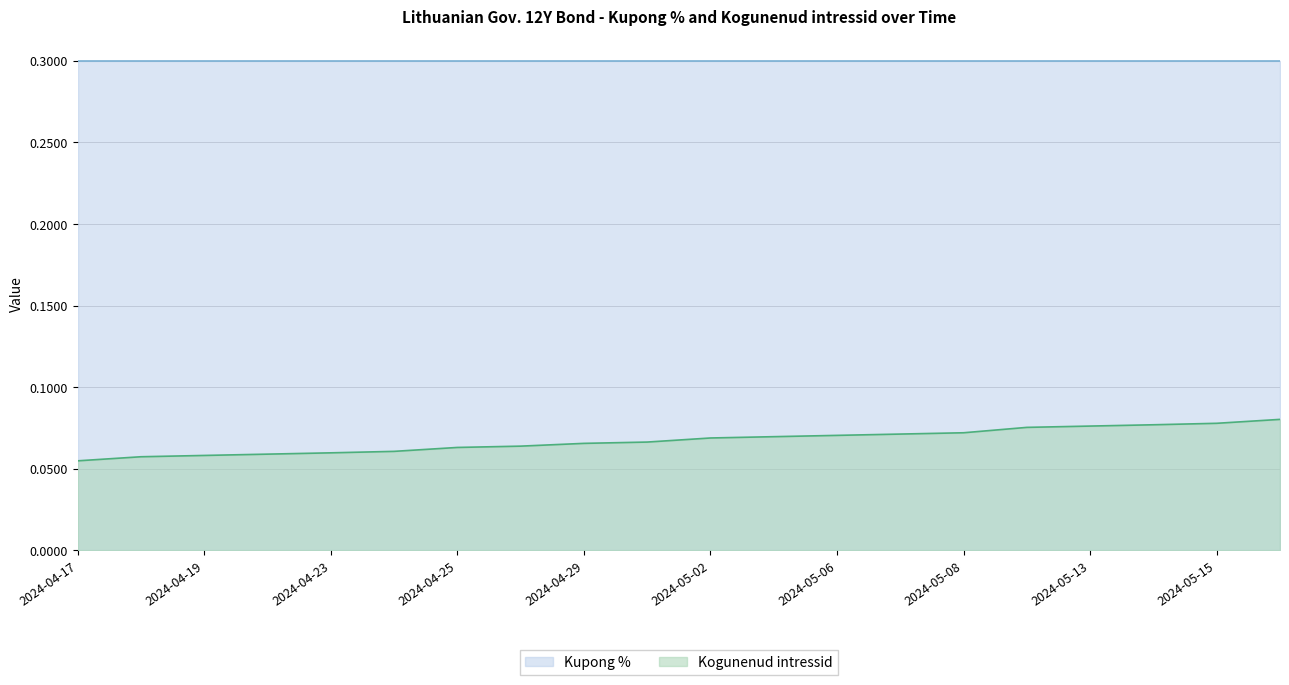

List the series in order of their peak value, lowest first.

Kogunenud intressid, Kupong %